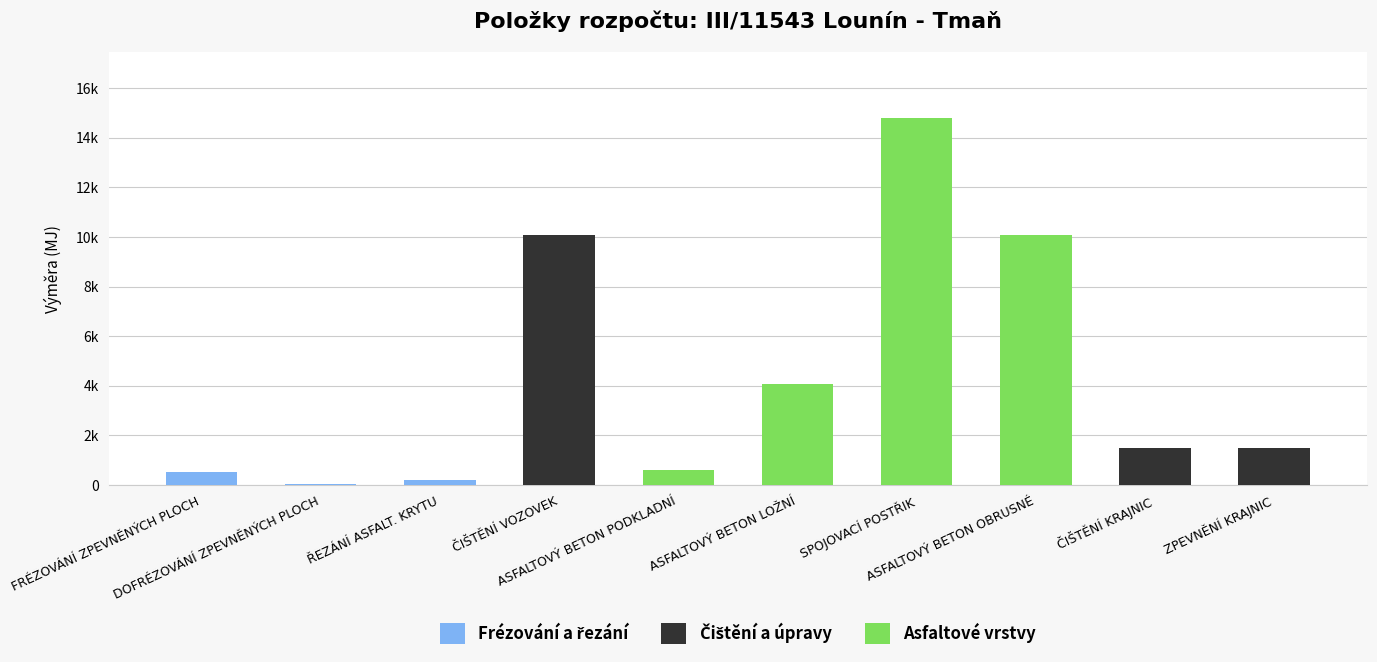

What is the label of the 5th bar from the right?

ASFALTOVÝ BETON LOŽNÍ